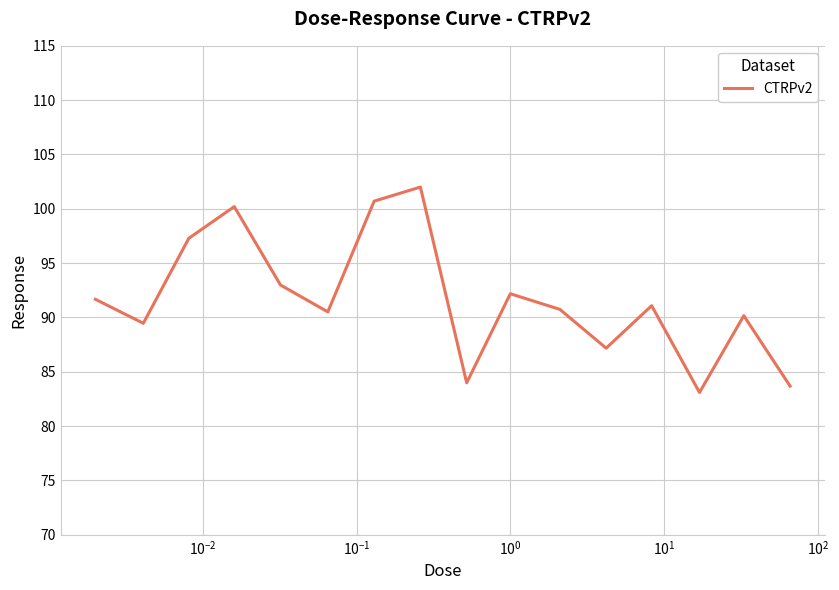

What is the minimum value shown in the chart?

83.1